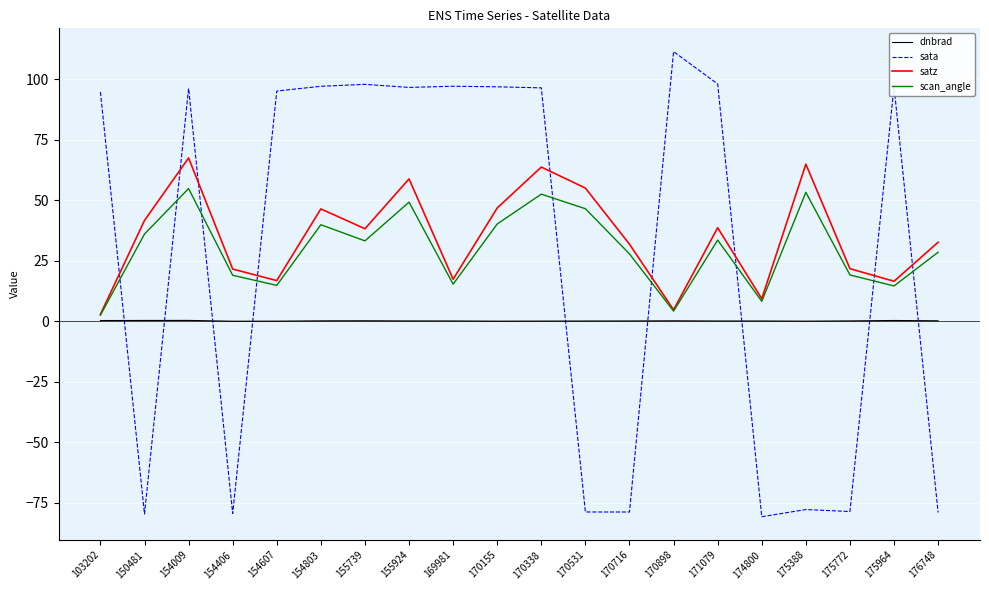

Rank the series by their maximum value, from highest to lowest.

sata, satz, scan_angle, dnbrad